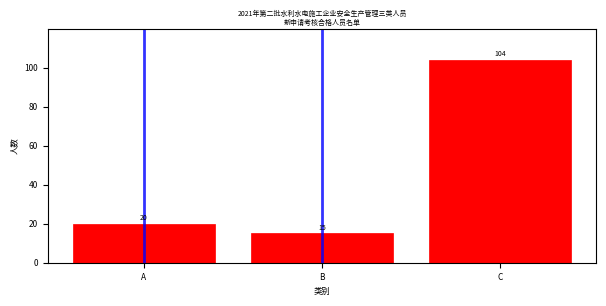

Are the bars horizontal?

No